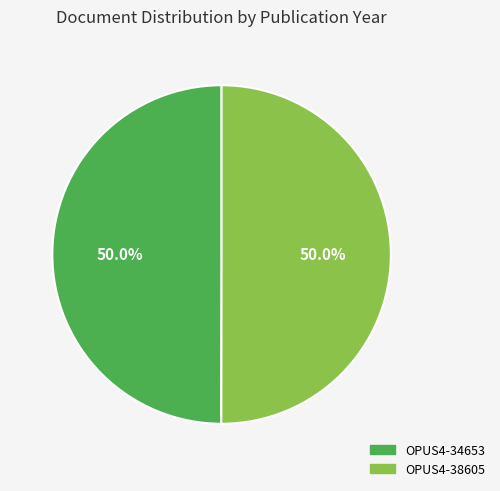

Approximately how many times larger is the value at OPUS4-34653 compared to OPUS4-38605?

1.0